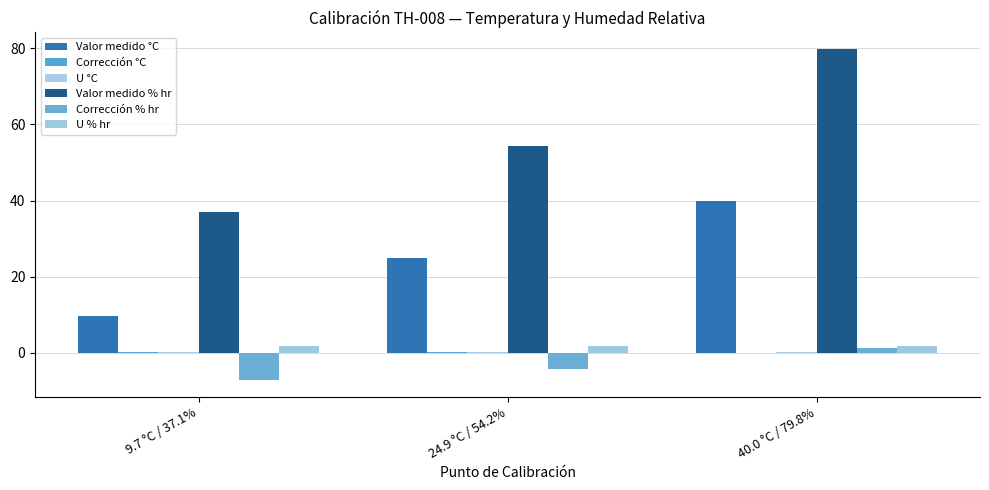

Are the bars grouped side by side (vs. stacked)?

Yes